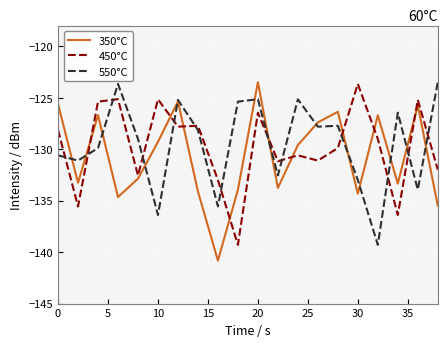

What is the minimum value for 450°C?

-139.3